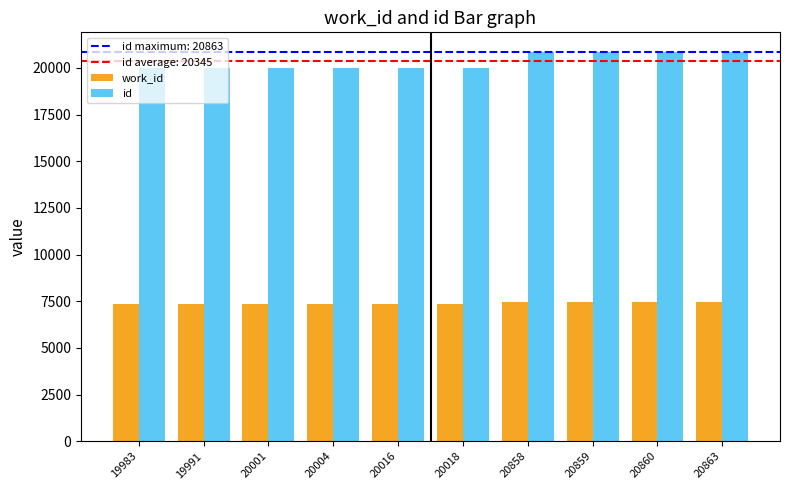

Is the value of work_id at 20016 greater than the value of id at 20858?

No